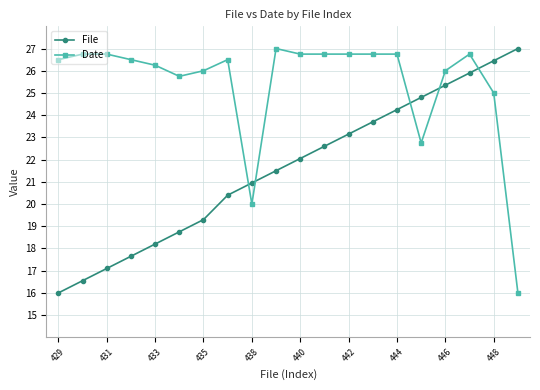

What is the greatest value displayed?

27.0